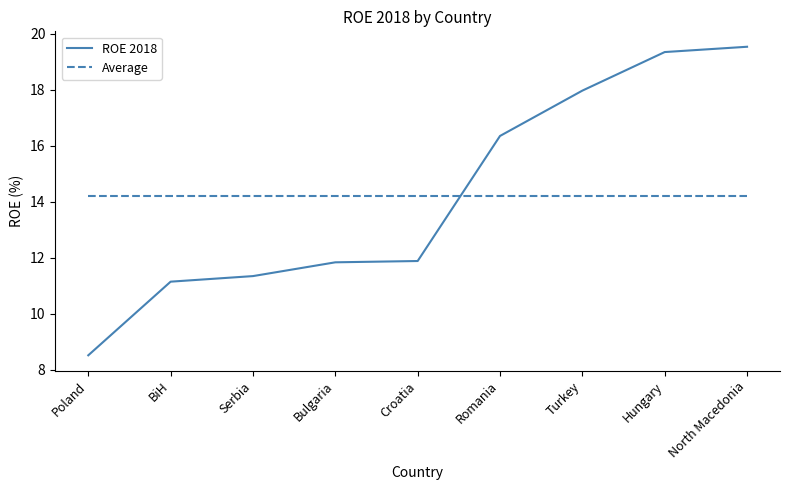

What is the sum of the Average values at North Macedonia and Bulgaria?

28.4